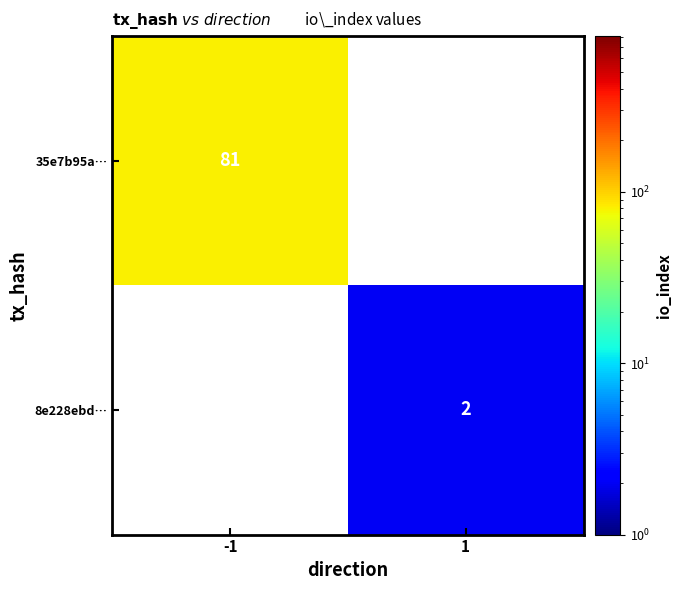

The 8e228ebd… series shows 1 at 1. True or false?

False